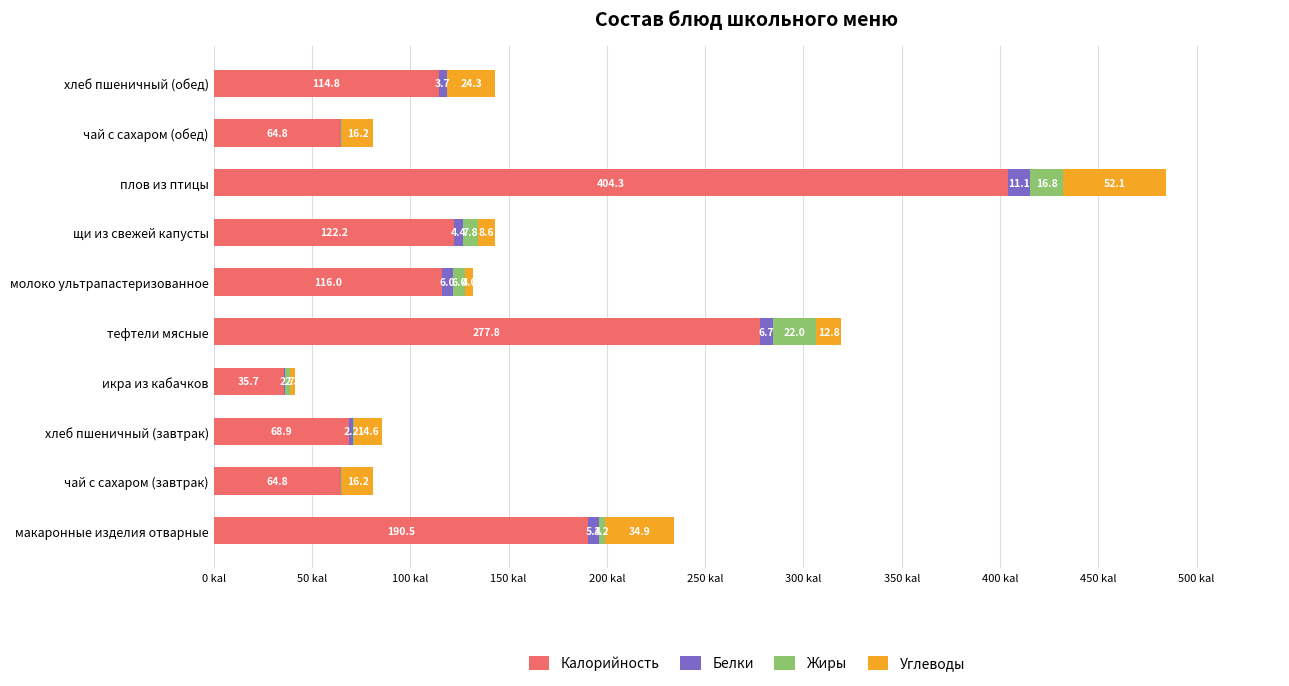

At which category is the sum across all series the highest?

плов из птицы